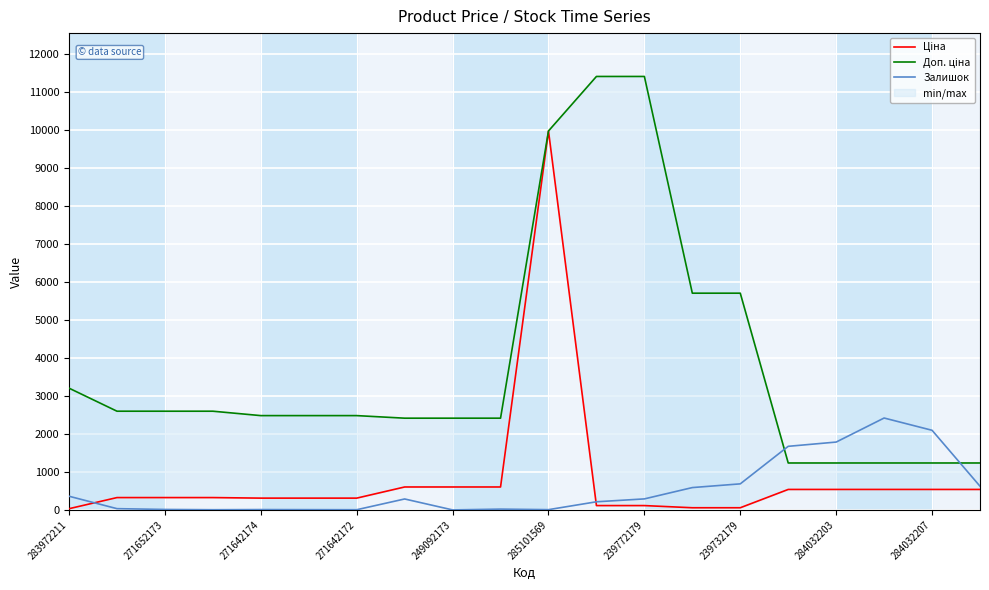

True or false: Залишок has a value of 290 at 239772179.

True